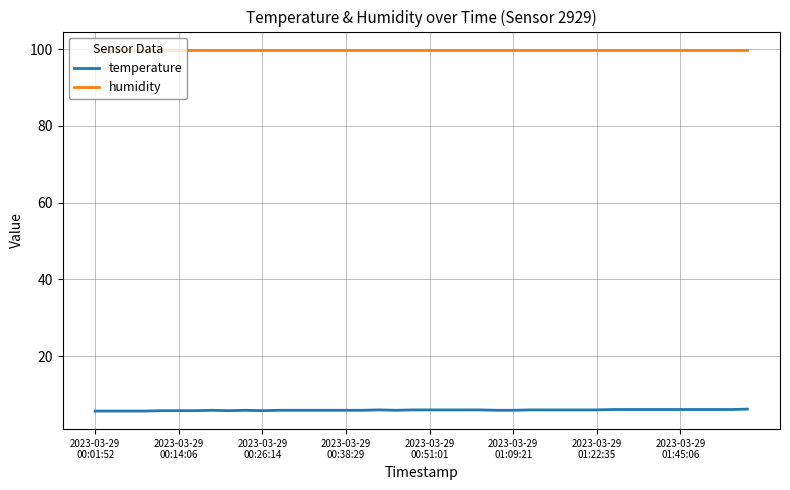

Rank the series by their maximum value, from lowest to highest.

temperature, humidity